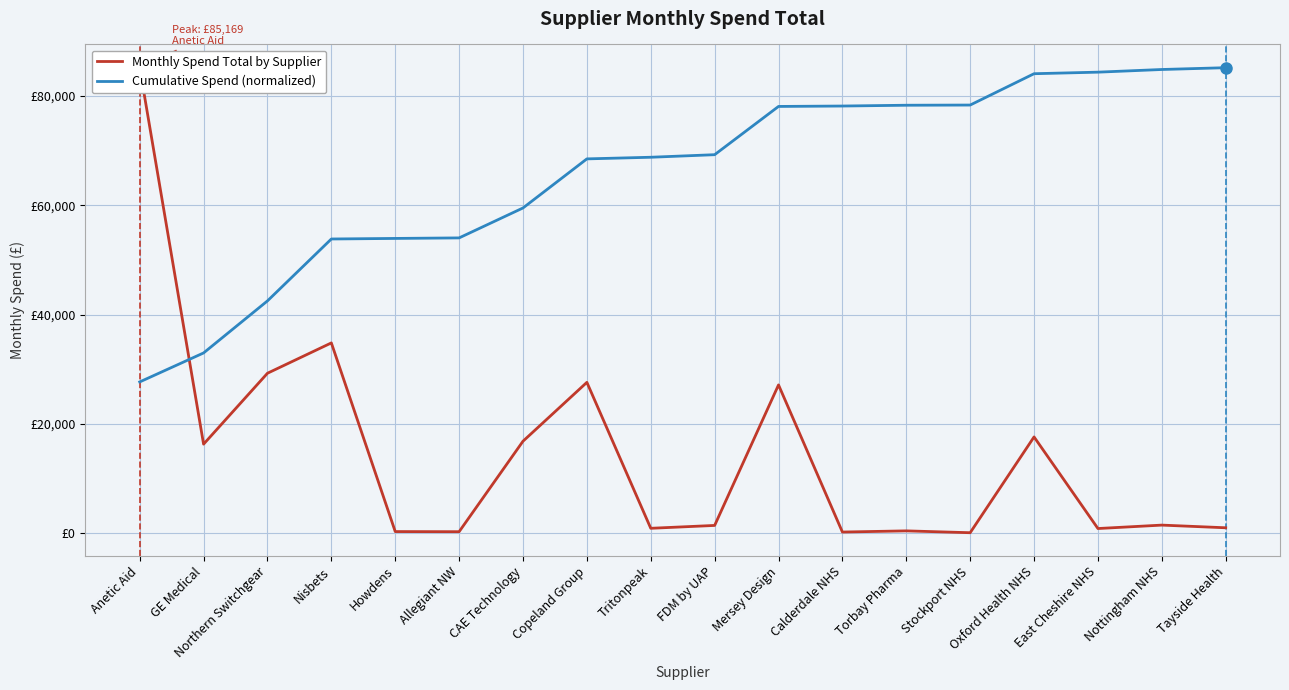

Read the Monthly Spend Total by Supplier value at Mersey Design.

27145.9